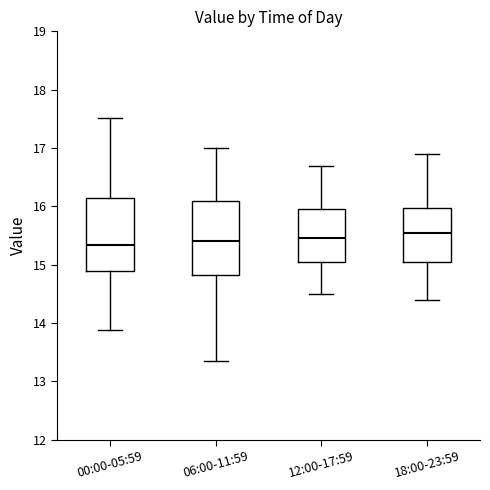

Where is the lower edge of the box for 00:00-05:59 on the y-axis? The values are not printed on the chart, so give them approximately, as read against the axis.

14.9